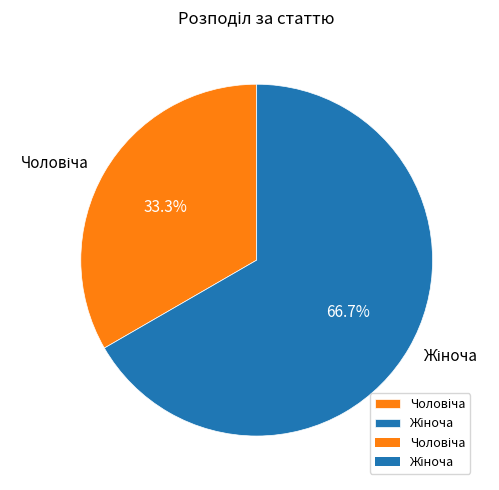

Does any single category account for the majority?

Yes